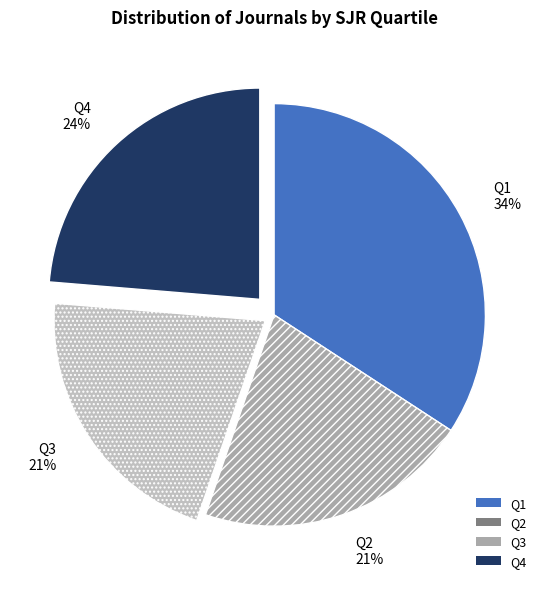

Is the sum of Q1 and Q2 greater than half?

Yes